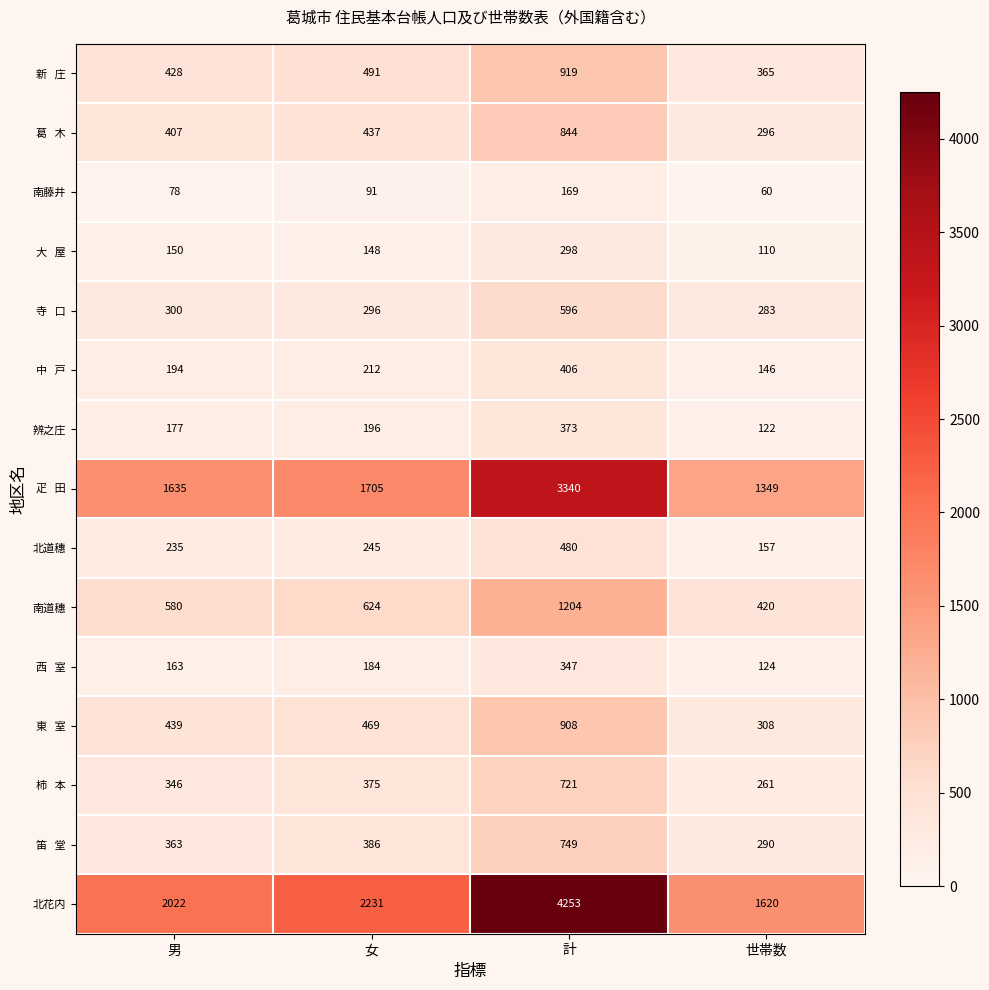

The value of 南道穗 at 男 is 580. True or false?

True